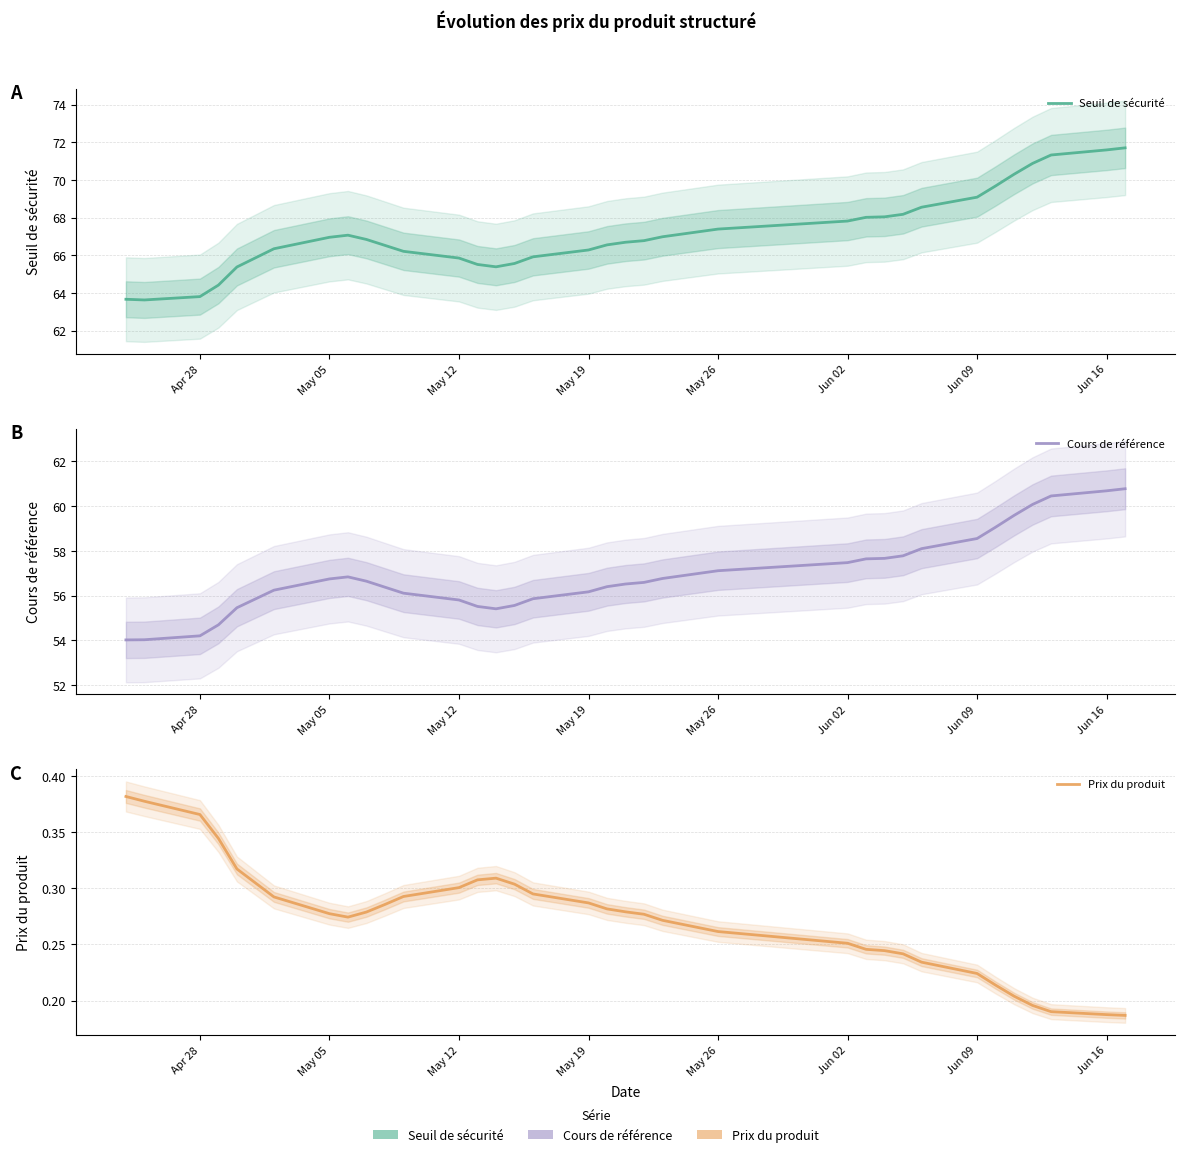

At May 05, list the series in order from largest to smallest.

Seuil de sécurité, Cours de référence, Prix du produit